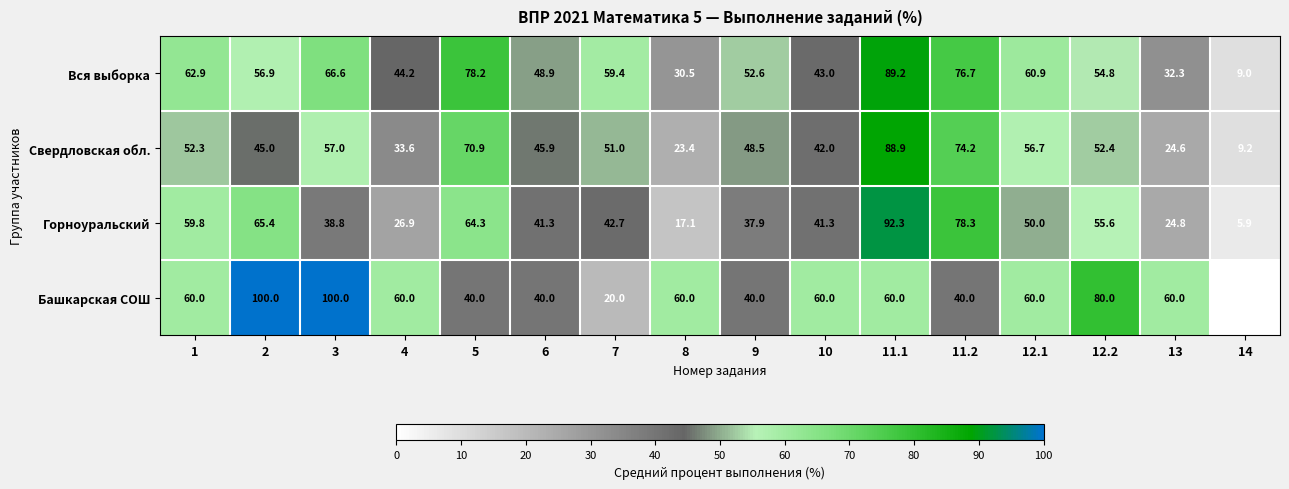

What is the highest value of the Башкарская СОШ series?

100.0